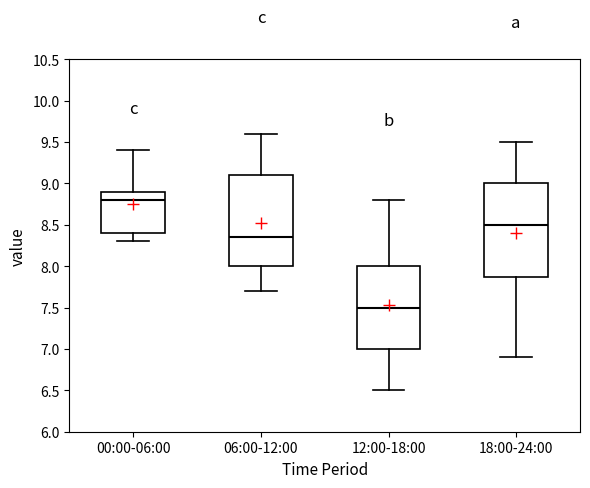

Where is the upper edge of the box for 12:00-18:00 on the y-axis? The values are not printed on the chart, so give them approximately, as read against the axis.

8.00